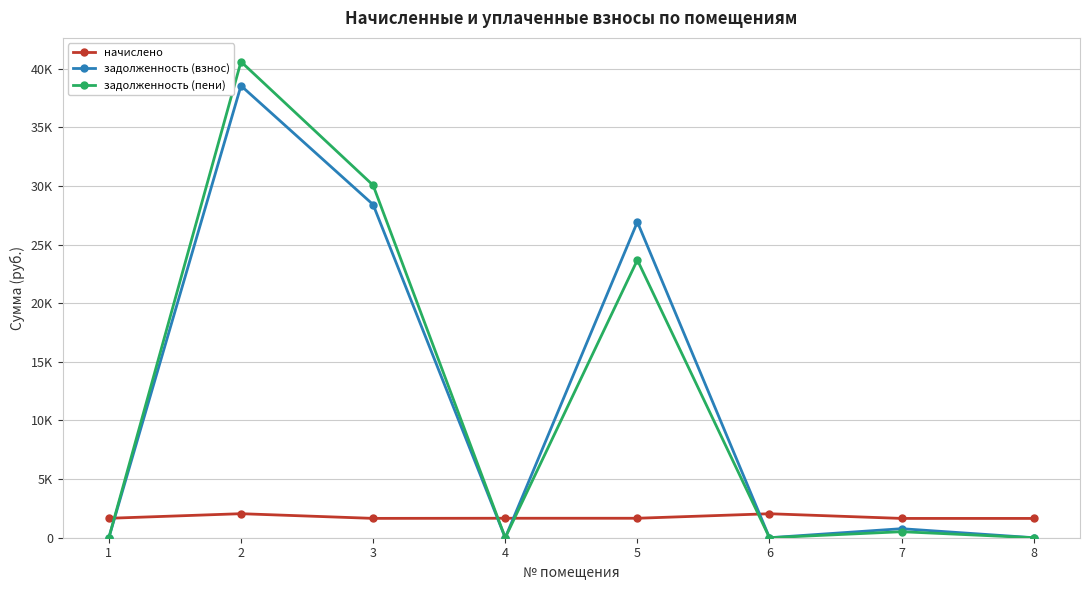

What is the difference between the maximum and second lowest values in the задолженность (взнос) series?

38550.0